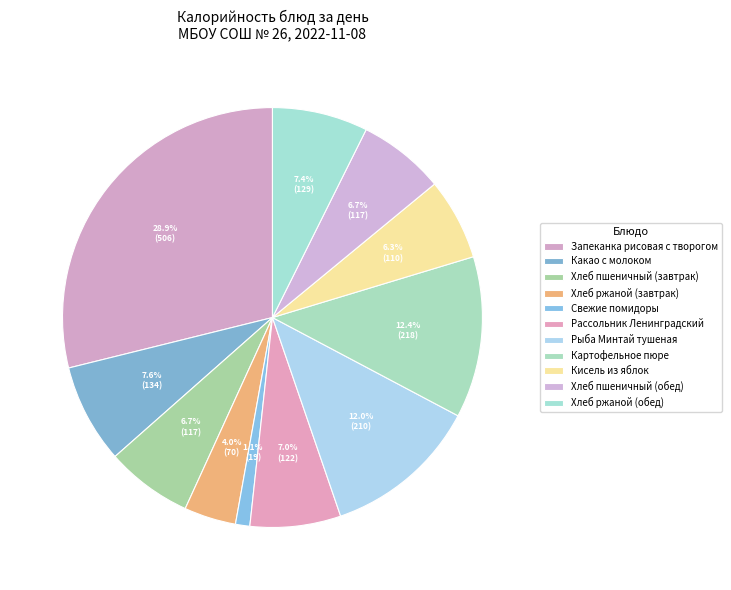

Does Какао с молоком account for over 50% of the chart?

No